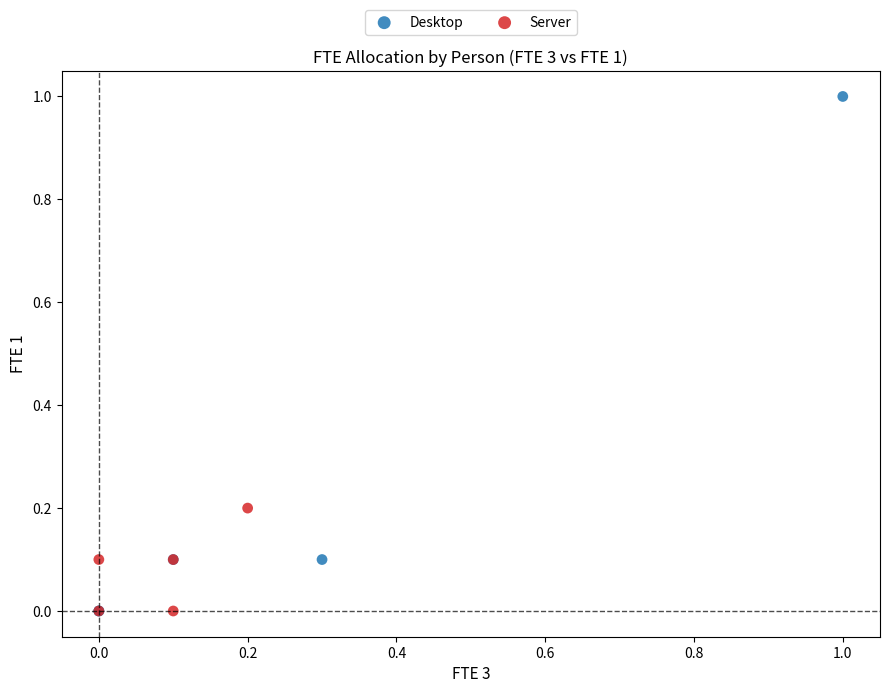

Which series contains the highest Y value?

Desktop